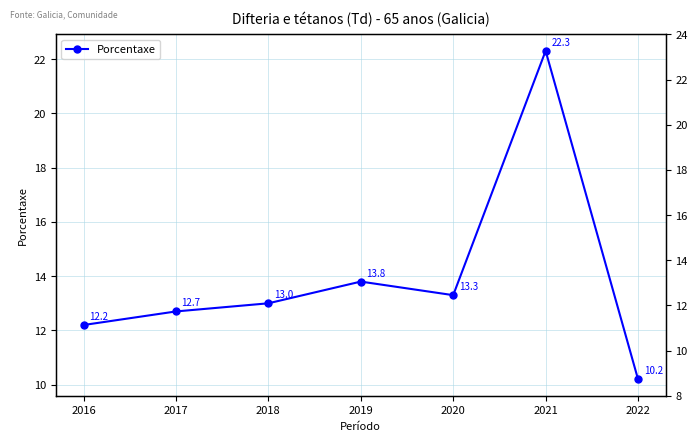

At which label is the value closest to 16?

2019